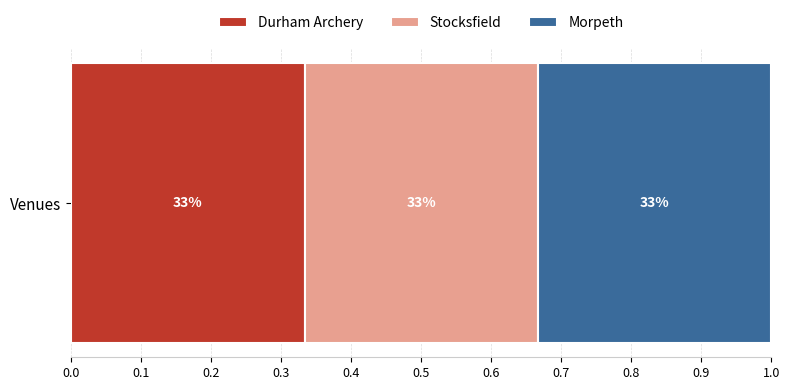

What are all the series names shown in the legend?

Durham Archery, Stocksfield, Morpeth